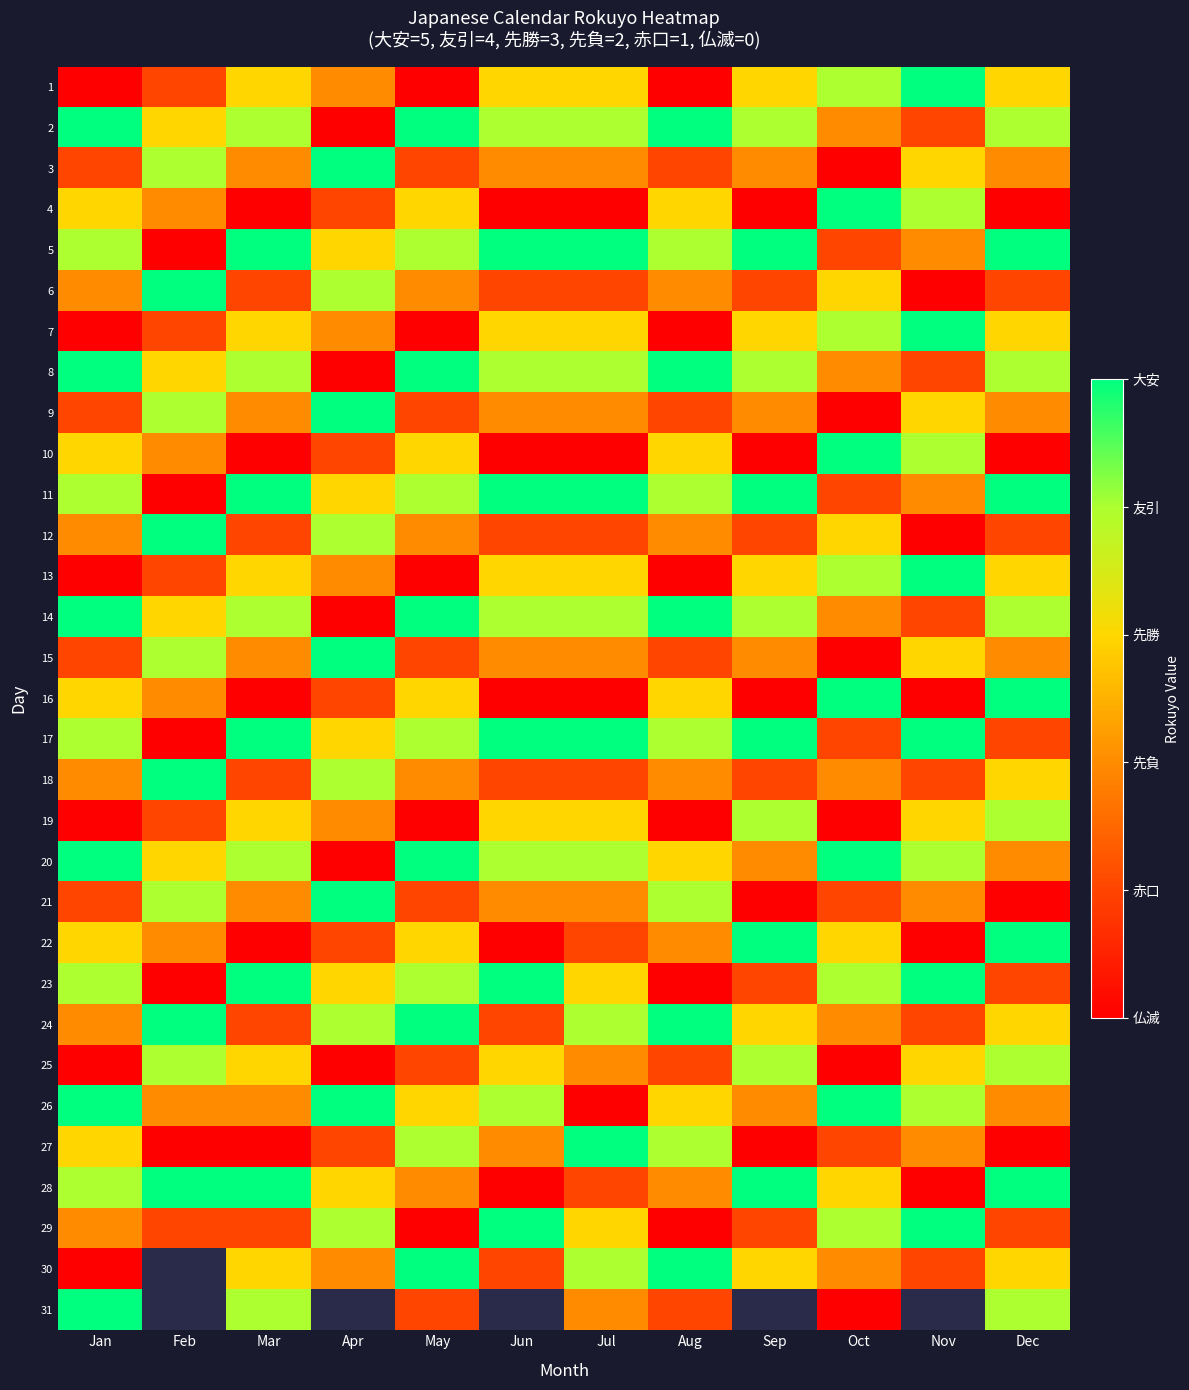

What is the sum of the 7 values at Sep and Feb?

4.0